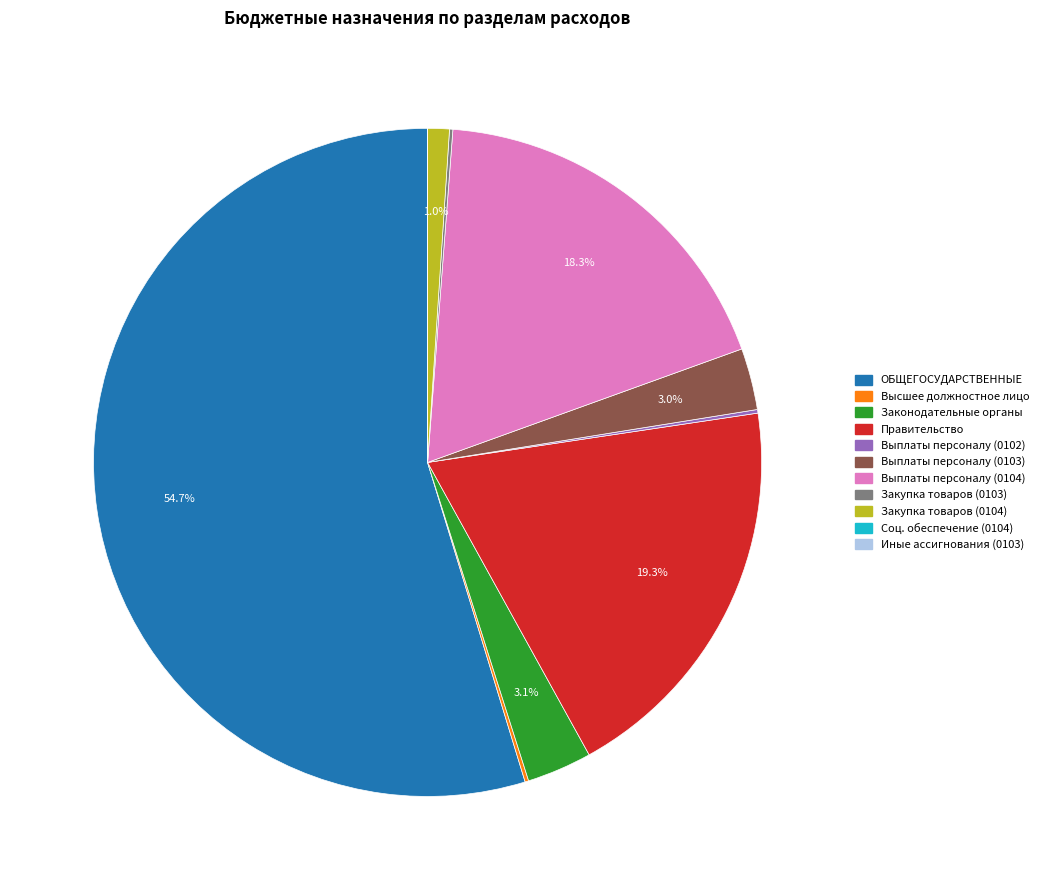

Is there a majority slice in this chart?

Yes